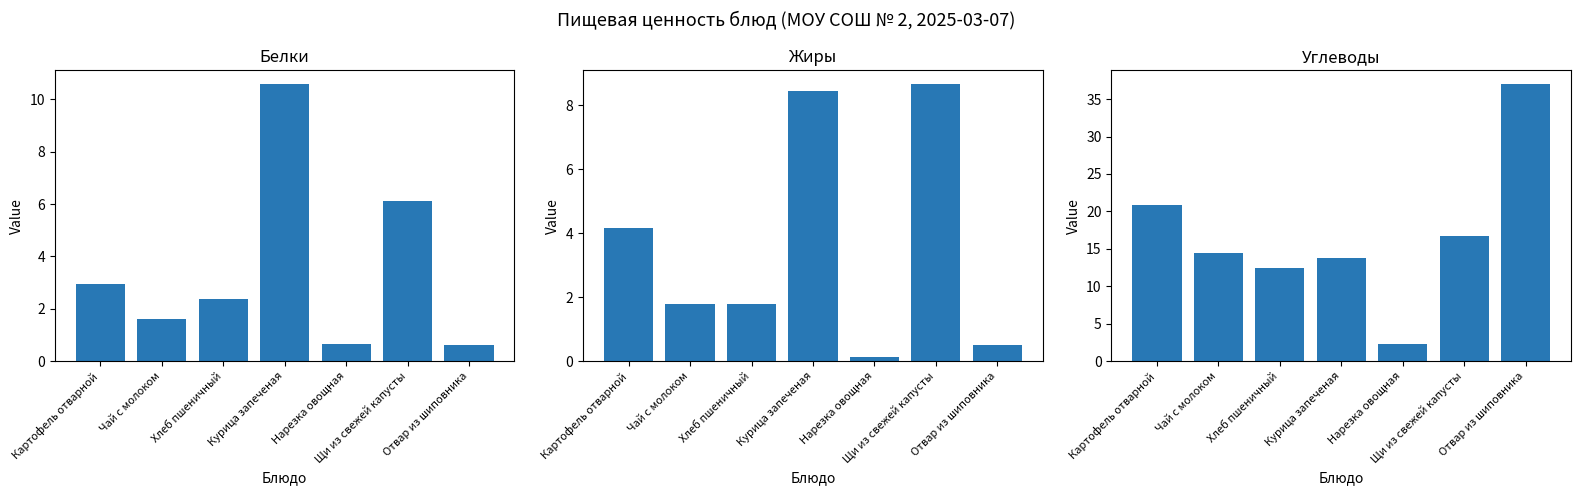

What is the label of the 1st bar from the right?

Отвар из шиповника